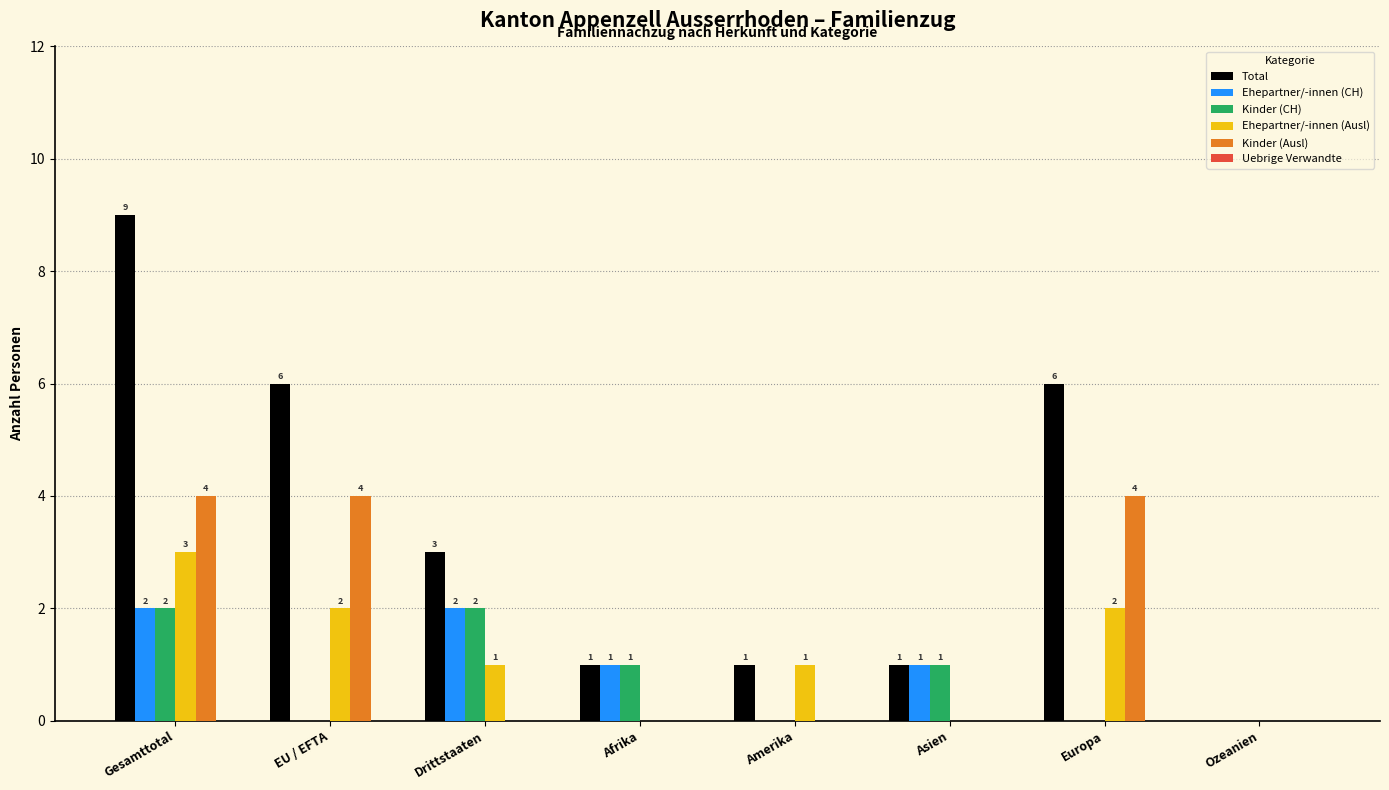

At which label is Total closest to 4?

Drittstaaten